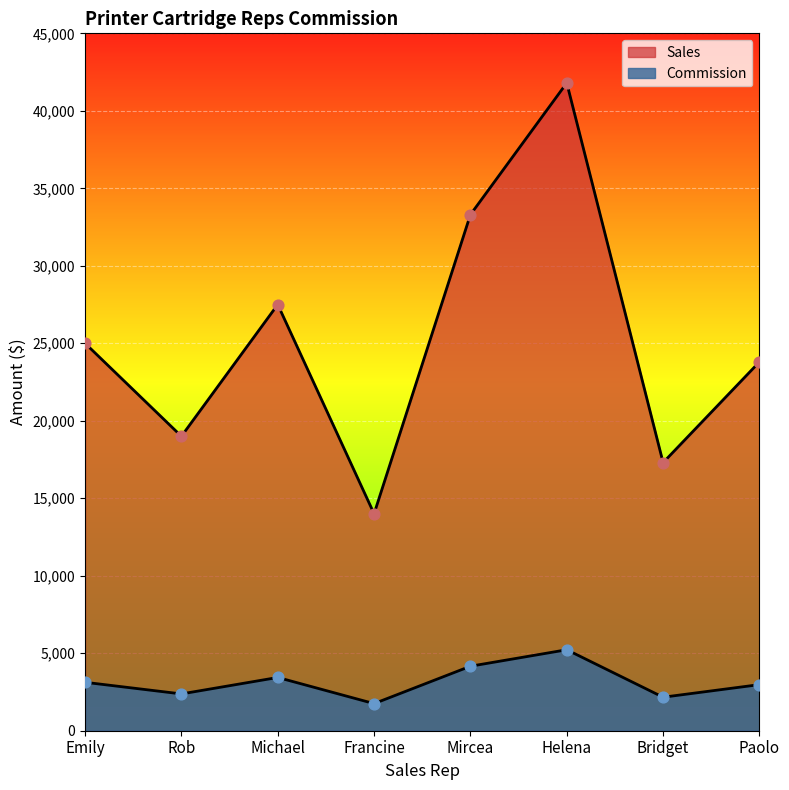

Is the value of Sales at Helena greater than the value of Commission at Paolo?

Yes